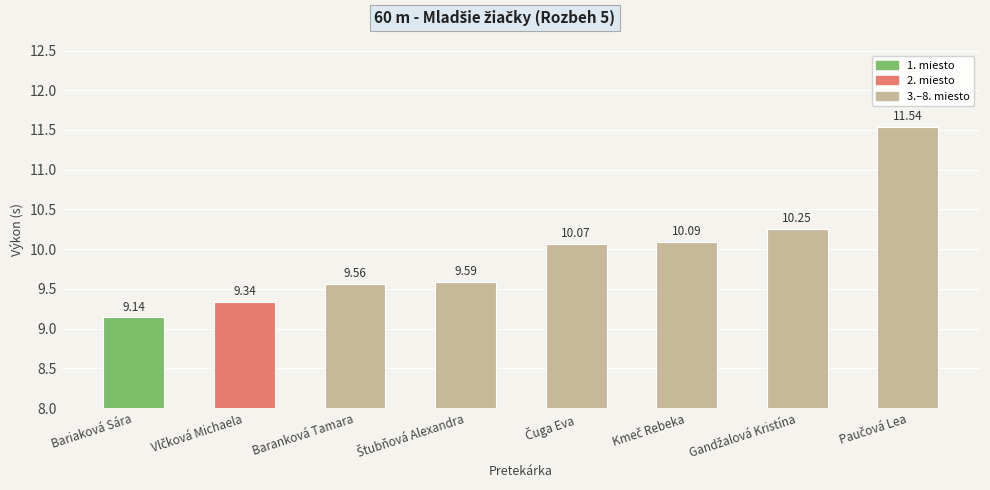

Does the chart contain stacked bars?

No